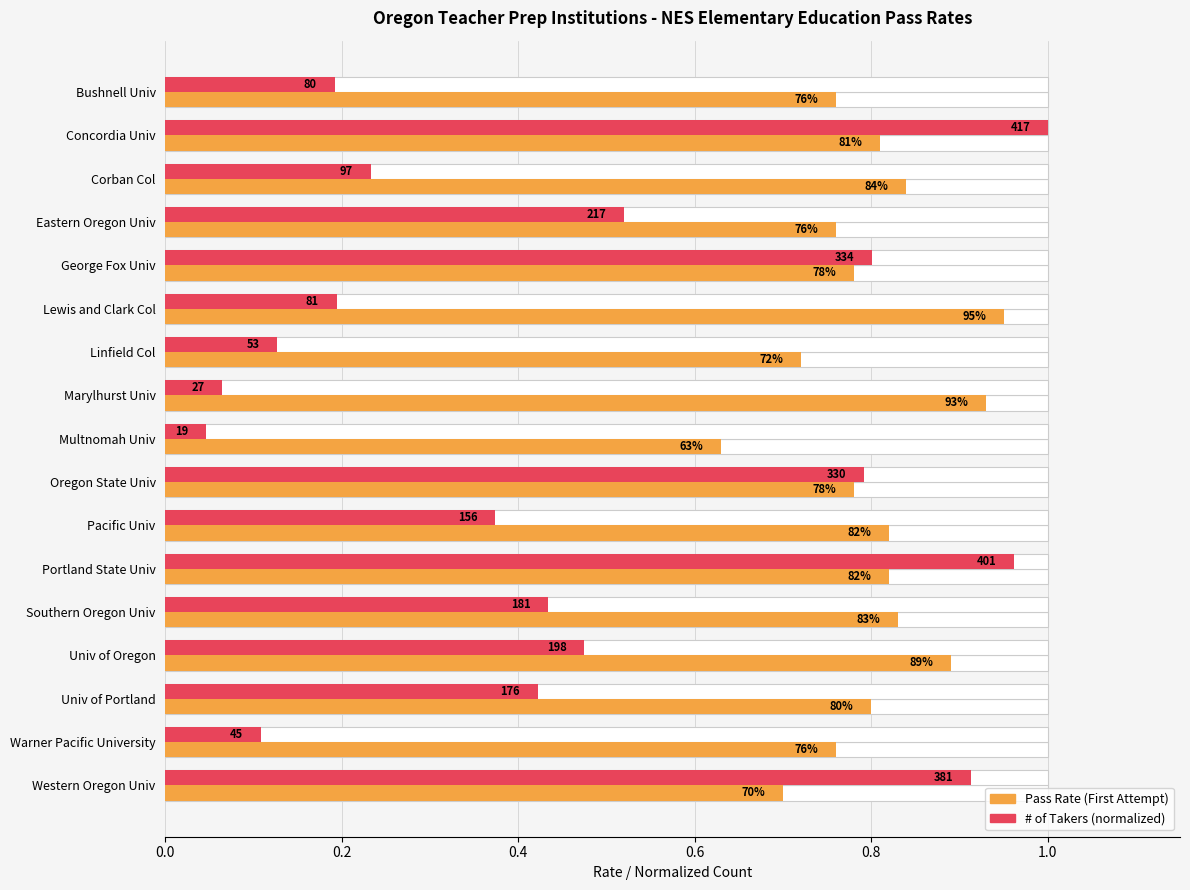

Reading left to right, what are all the values shown in this chart?

Pass Rate (First Attempt): 0.8	0.8	0.8	0.8	0.8	0.9	0.7	0.9	0.6	0.8	0.8	0.8	0.8	0.9	0.8	0.8	0.7
# of Takers (normalized): 0.2	1.0	0.2	0.5	0.8	0.2	0.1	0.1	0.0	0.8	0.4	1.0	0.4	0.5	0.4	0.1	0.9